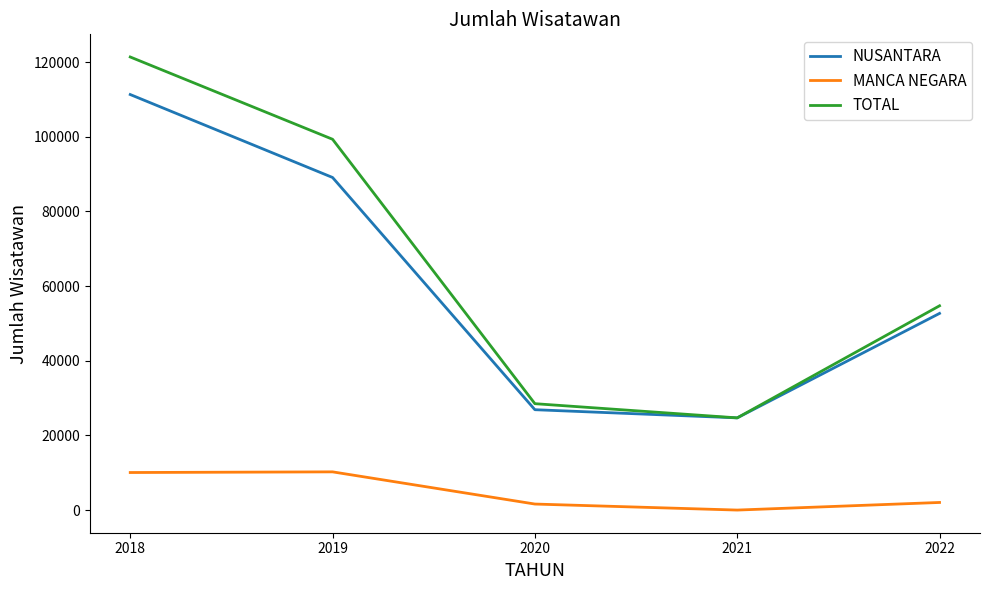

Where is the first local minimum for TOTAL?

2021